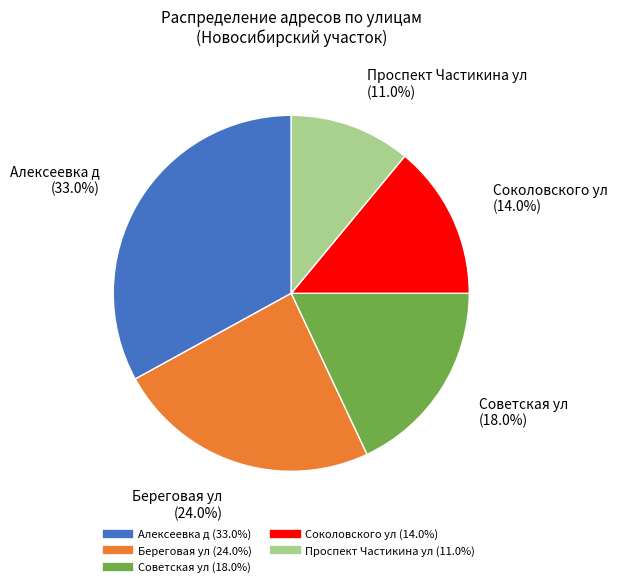

The Алексеевка д slice represents 42% of the pie. True or false?

False